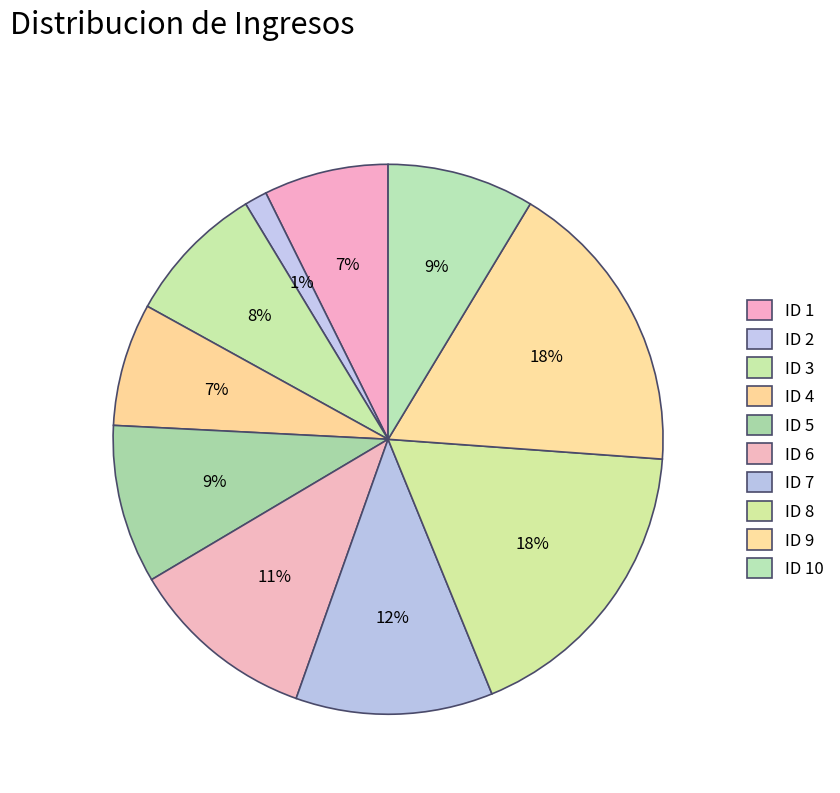

Count the number of slices in the pie.

10